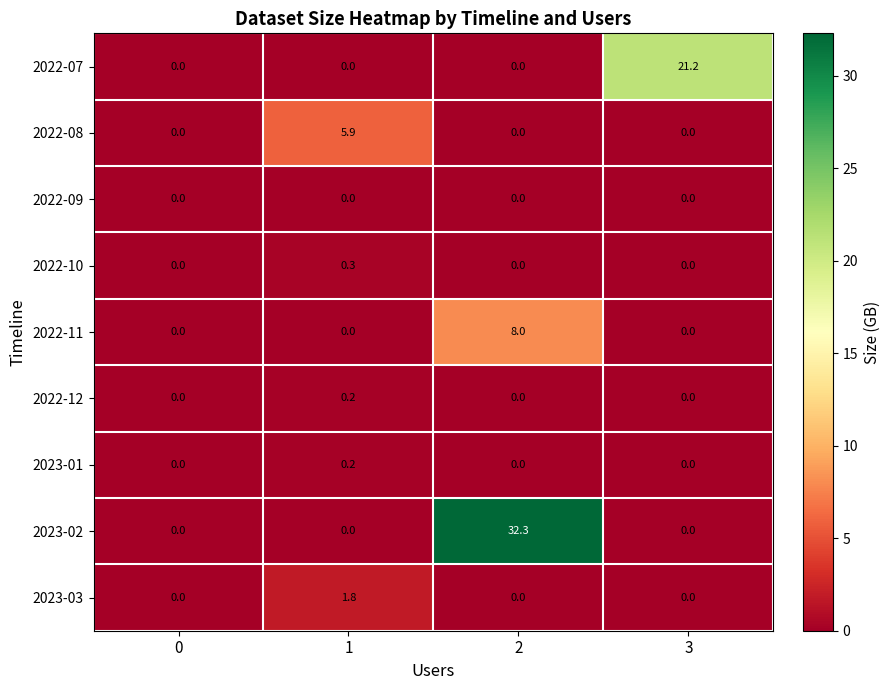

How many 2022-10 values are between 0 and 1?

4